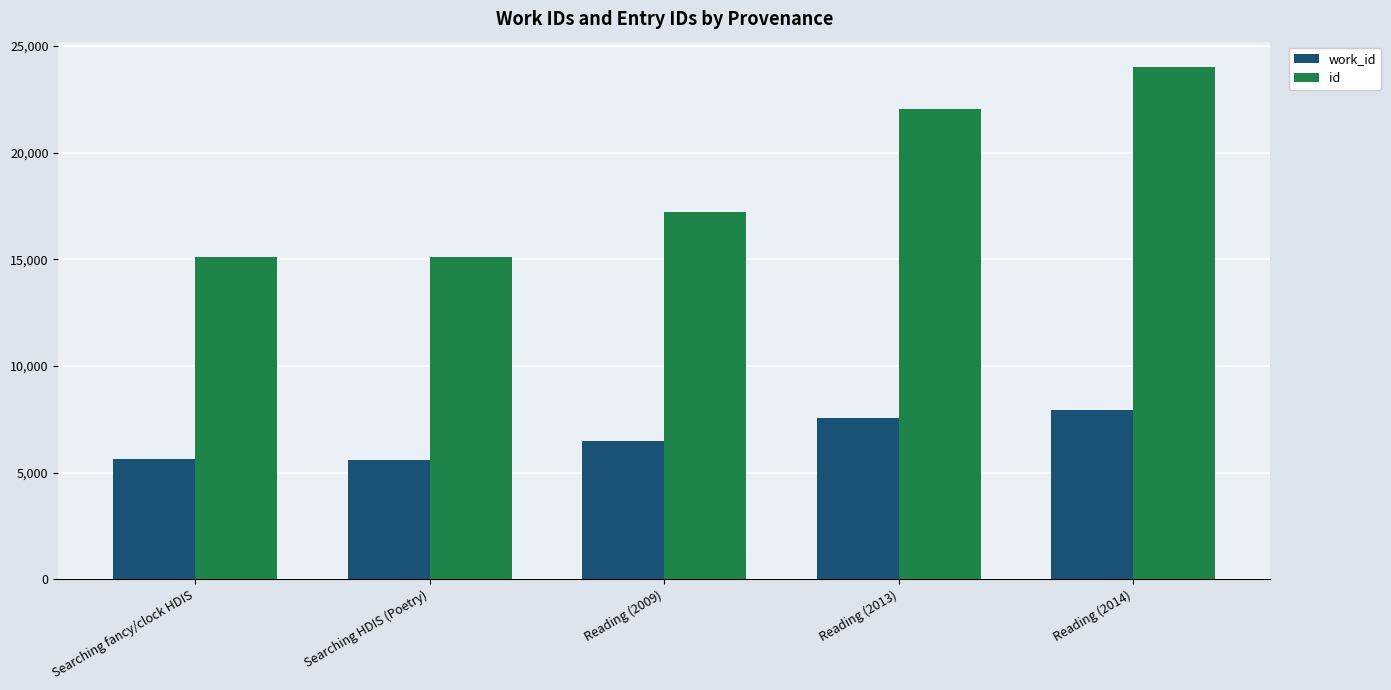

Which category has the highest value in the id series?

Reading (2014)